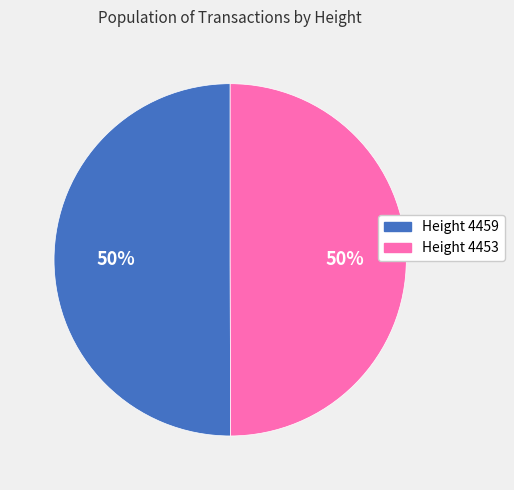

To the nearest percent, what is the combined percentage of Height 4453 and Height 4459?

100%